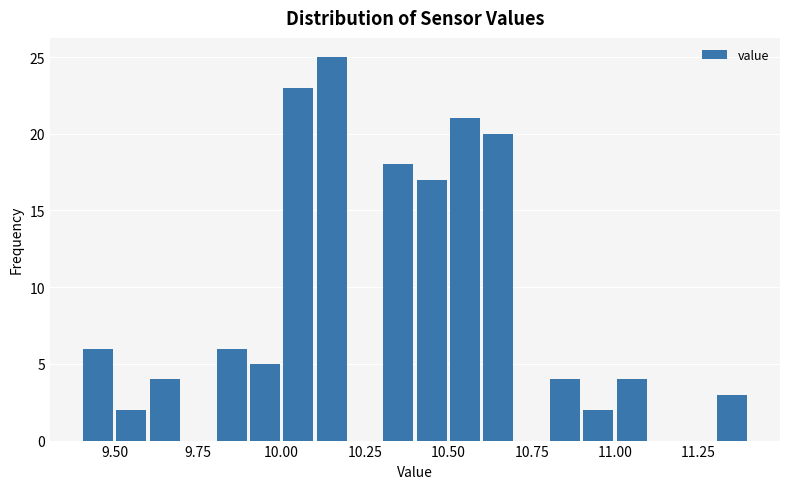

Around what value on the x-axis is the tallest bar? Give the approximate position of its centre, as read against the axis.

10.15